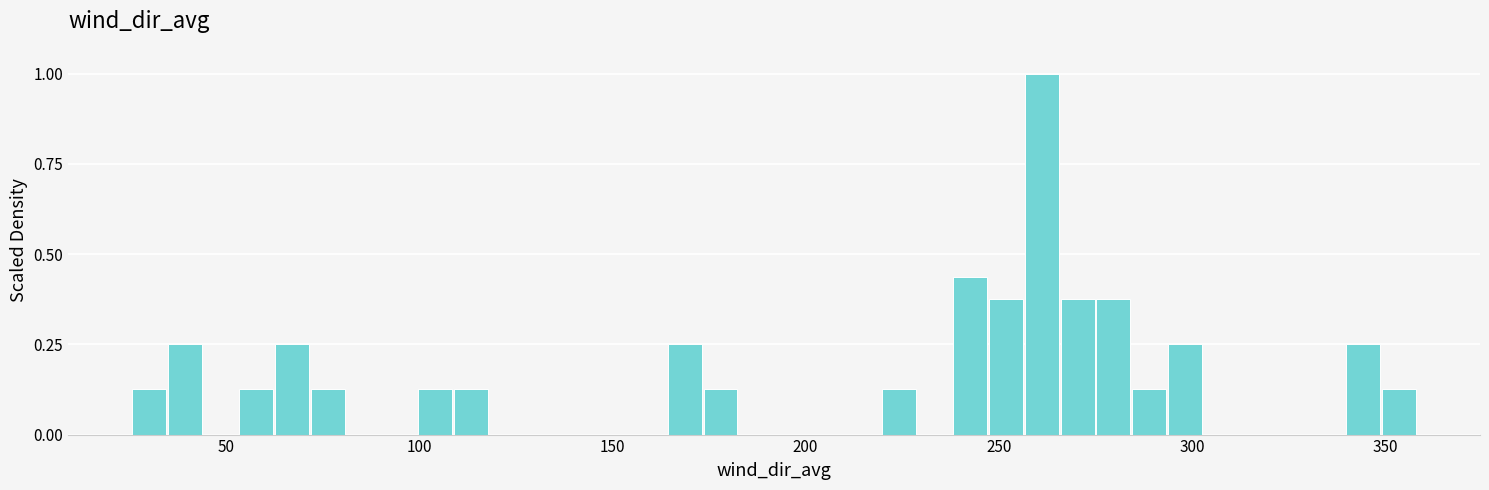

Around what value on the x-axis is the tallest bar? Give the approximate position of its centre, as read against the axis.

260